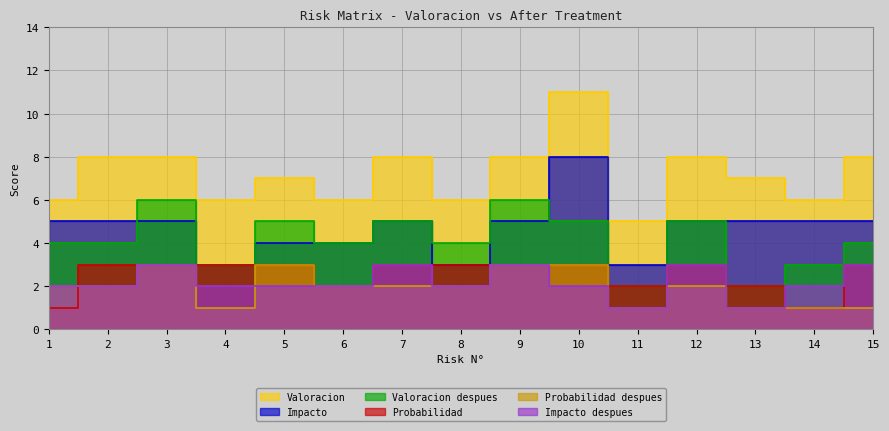

The Probabilidad despues series shows 1 at 15. True or false?

False